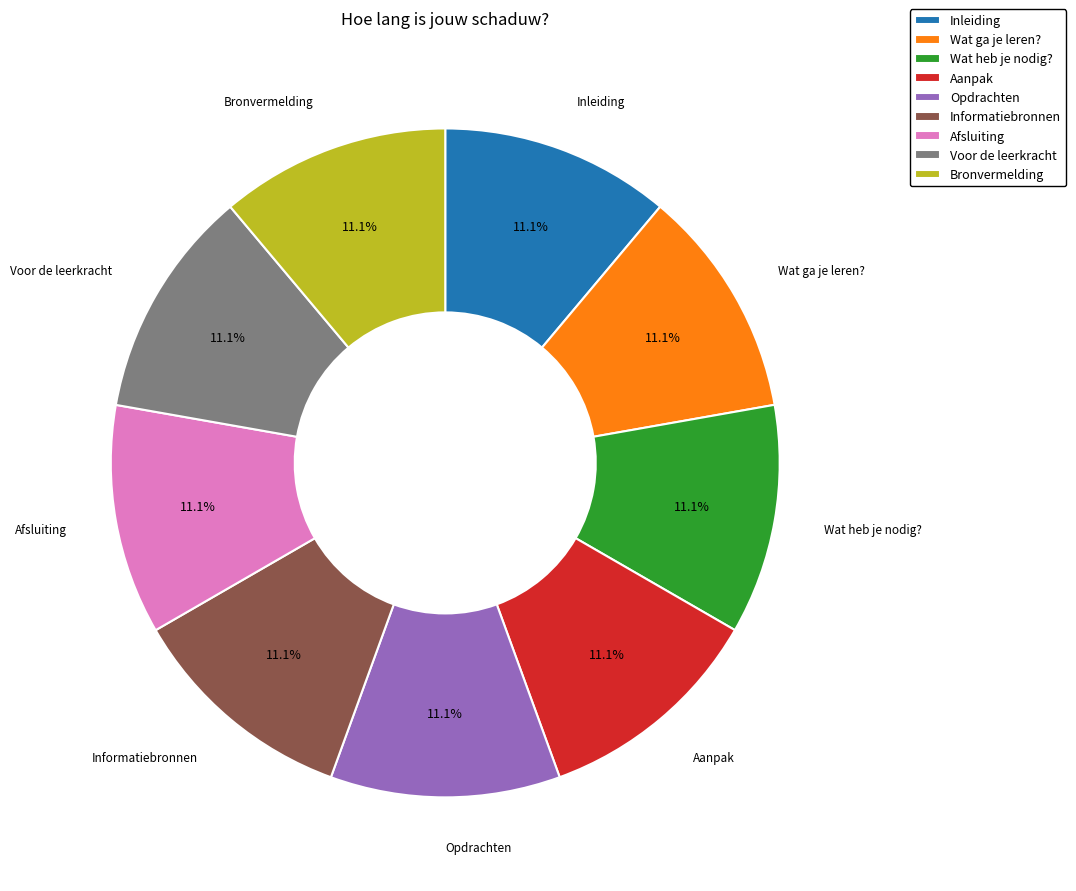

Is the sum of Voor de leerkracht and Inleiding greater than half?

No